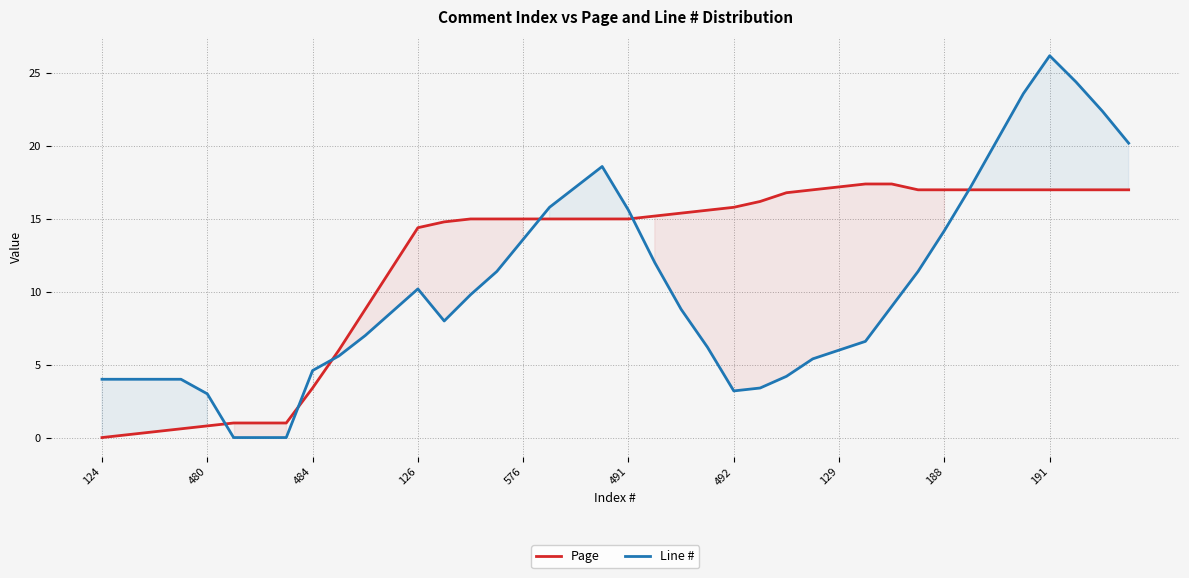

How many values in the Line # series are below 8?

18